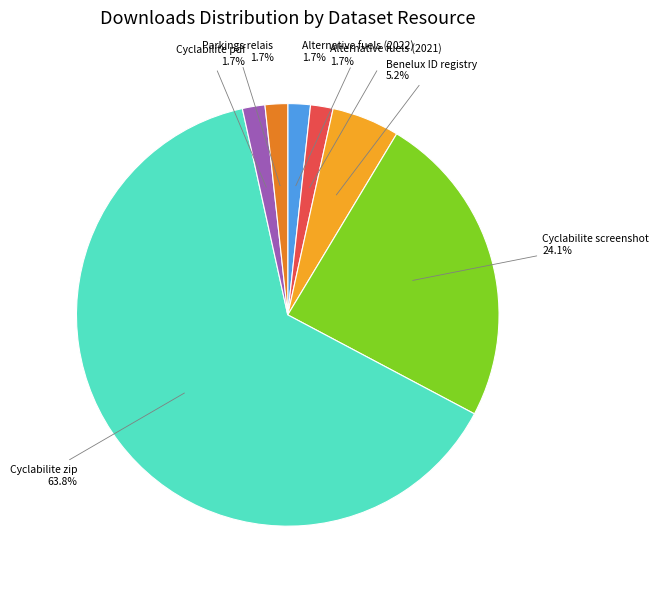

Does any single category account for the majority?

Yes